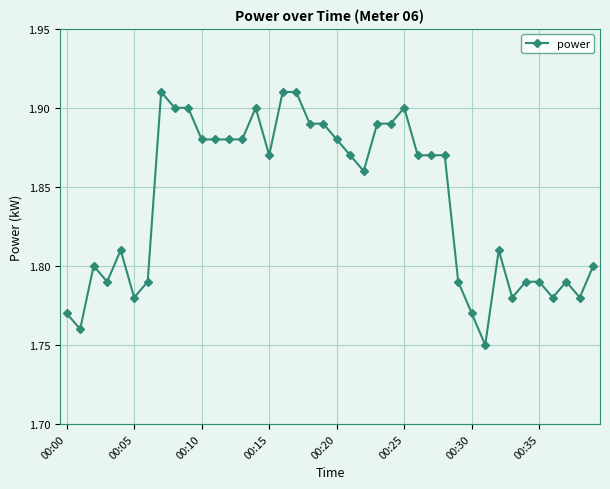

Count the values in the range 1 to 2.

40